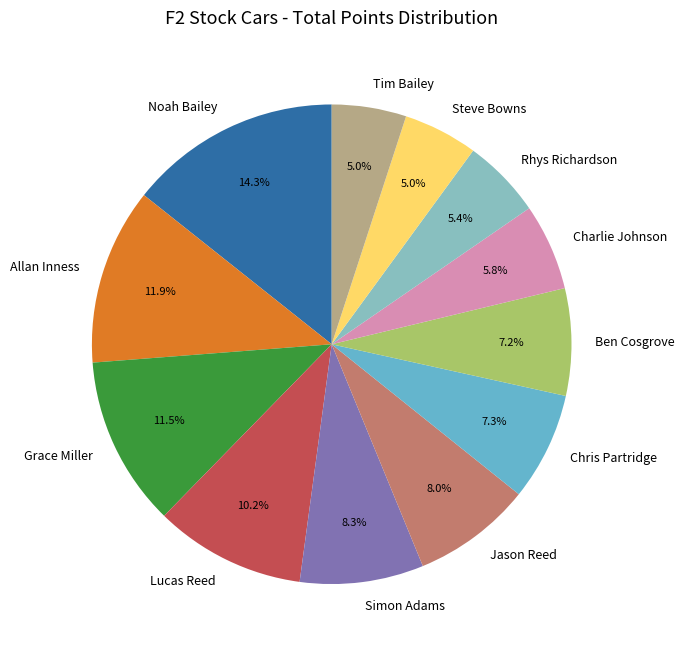

The Noah Bailey slice represents 25% of the pie. True or false?

False